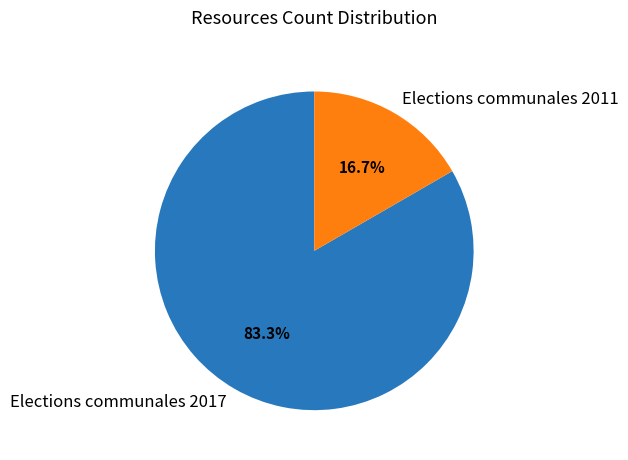

What percentage is NOT represented by Elections communales 2017?

16.7%